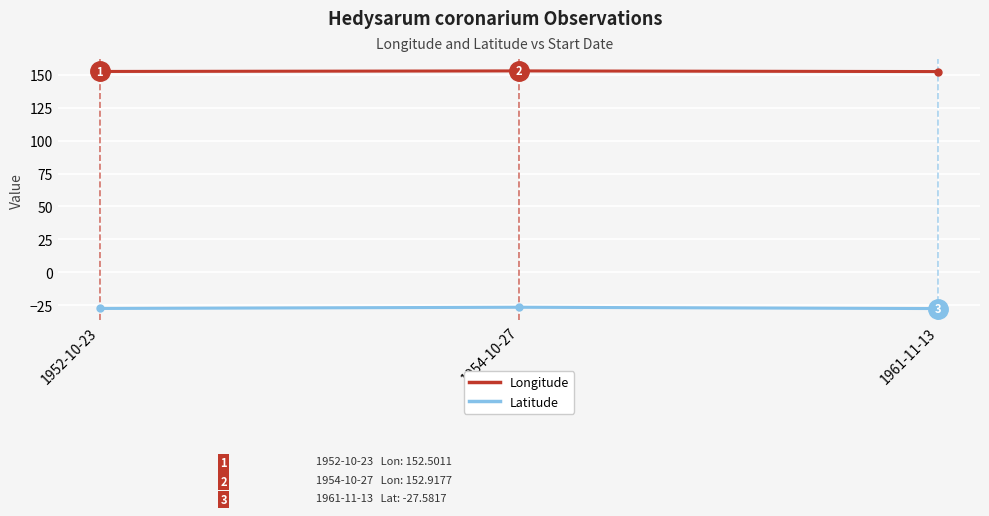

How many data points does each series have?

3